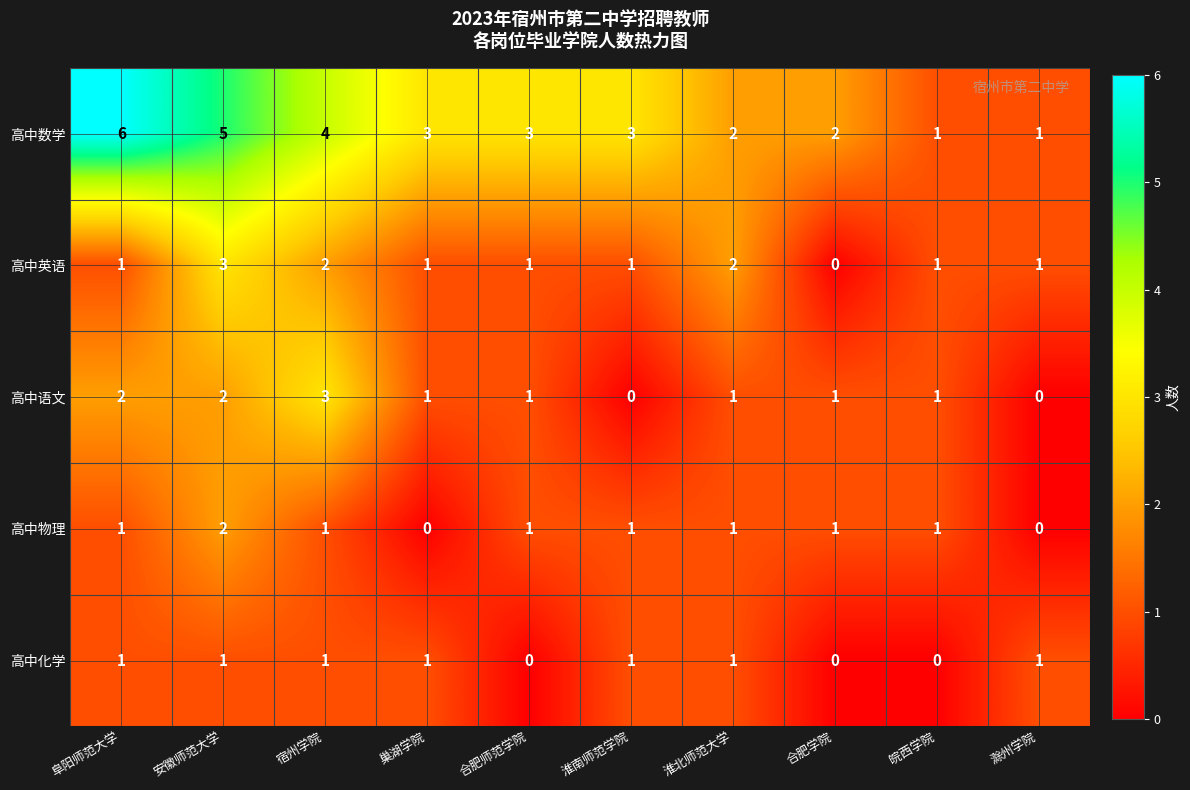

Which series changed the most between 阜阳师范大学 and 淮南师范学院?

高中数学